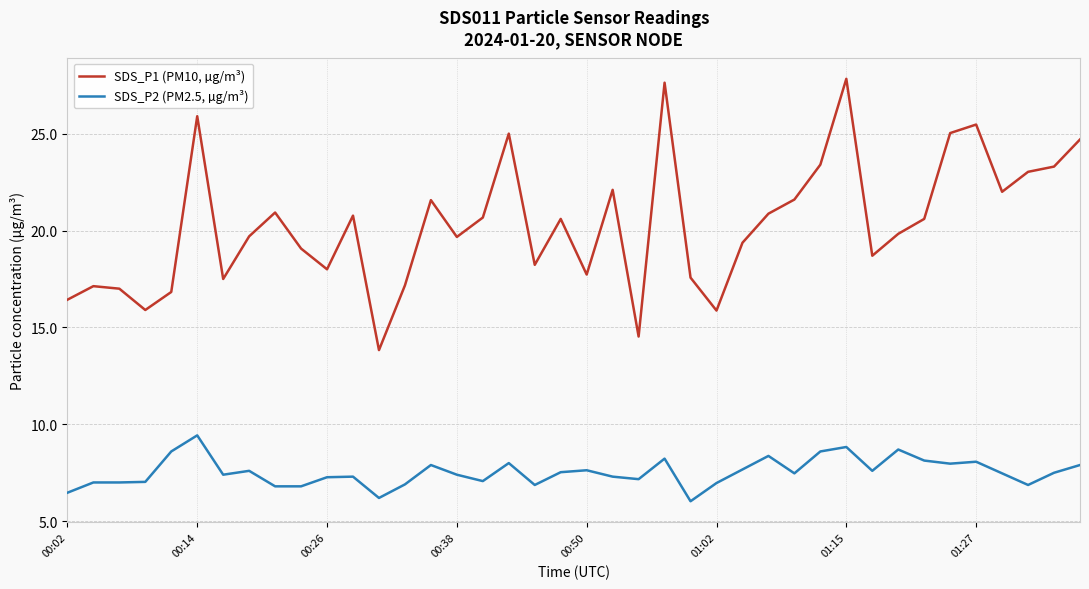

List the series in order of their overall mean, highest first.

SDS_P1 (PM10, µg/m³), SDS_P2 (PM2.5, µg/m³)